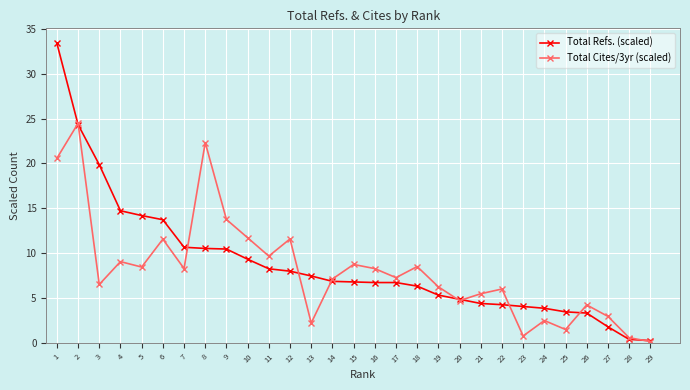

List the series in order of their peak value, lowest first.

Total Cites/3yr (scaled), Total Refs. (scaled)